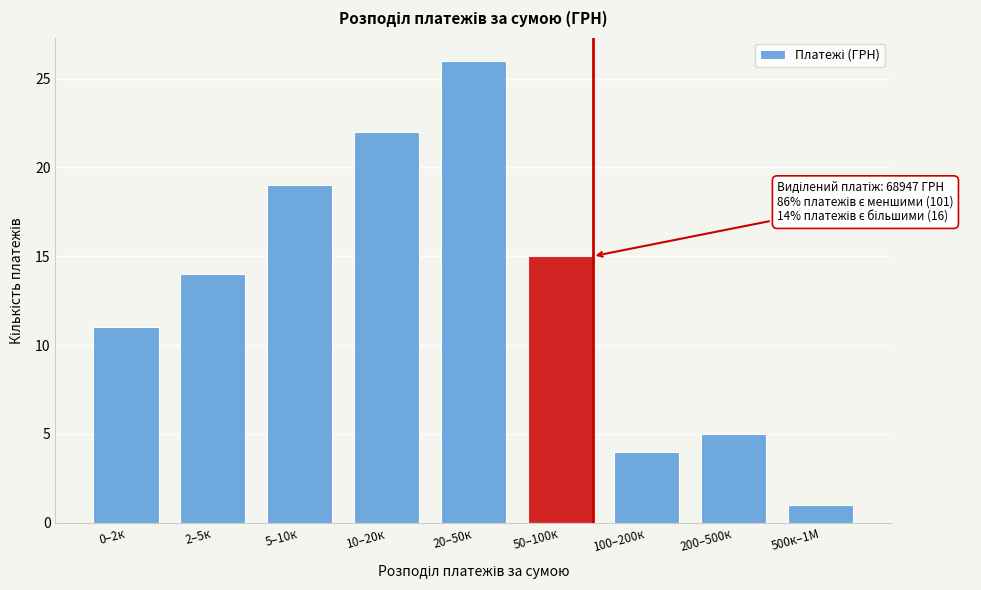

Reading left to right, list all the values displayed in this chart.

11	14	19	22	26	15	4	5	1